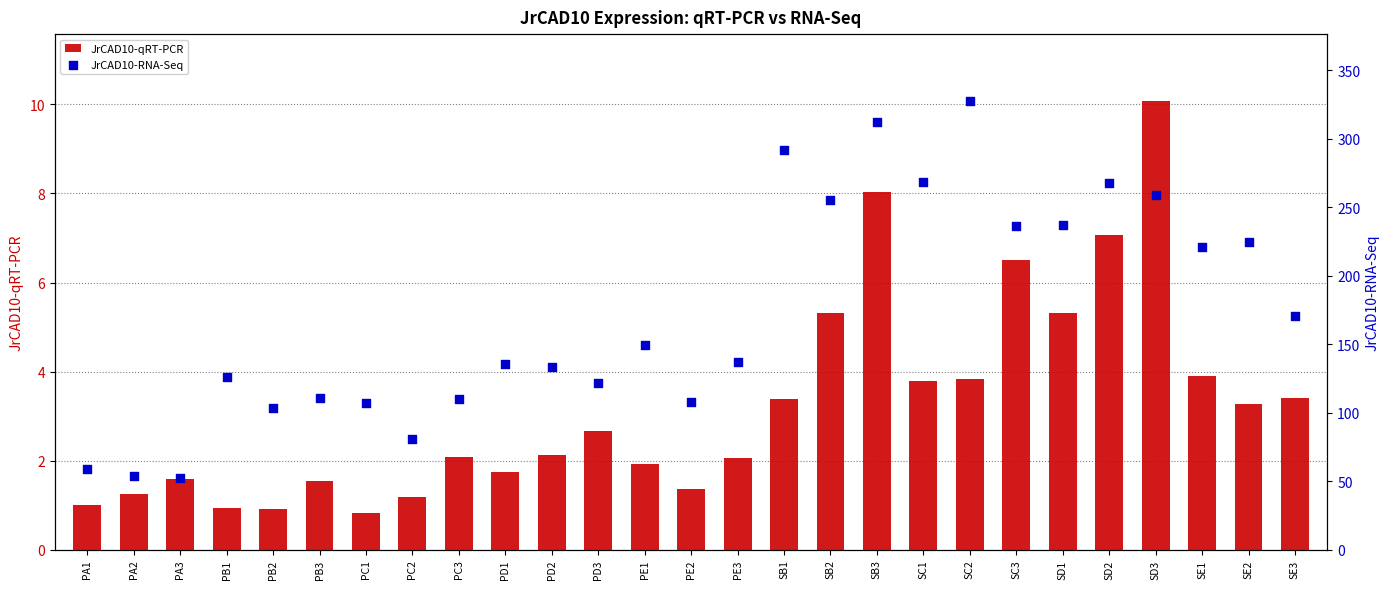

Is the value of JrCAD10-qRT-PCR at SD1 greater than the value of JrCAD10-RNA-Seq at SC1?

No